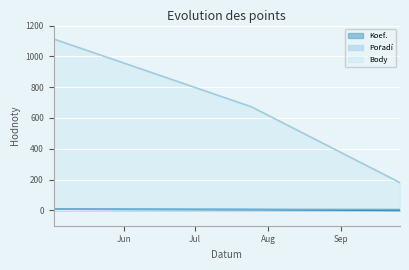

How many distinct data groups are displayed?

3